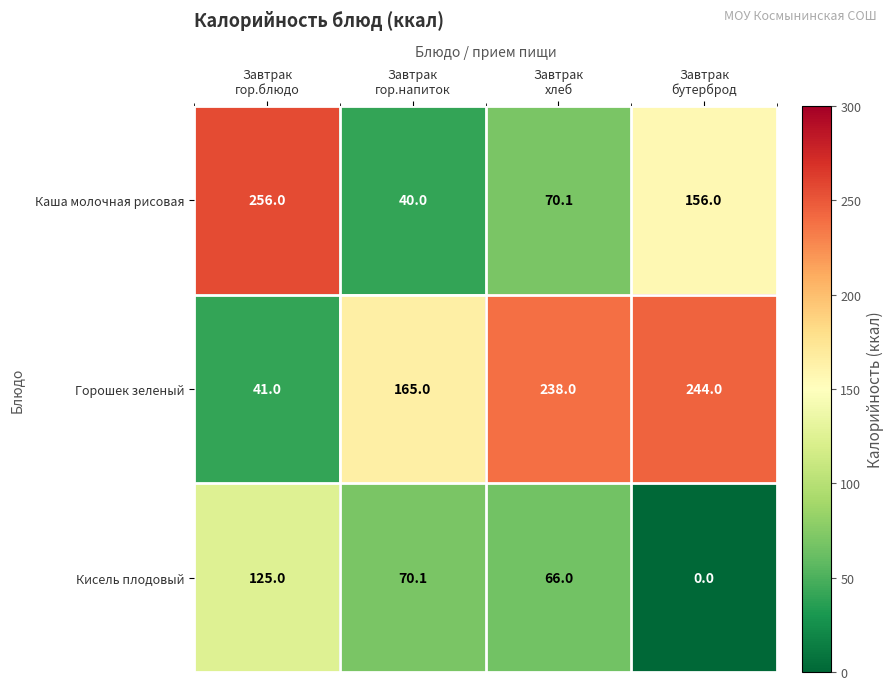

Reading right to left, extract all data points from this chart.

Каша молочная рисовая: 156.0	70.1	40.0	256.0
Горошек зеленый: 244.0	238.0	165.0	41.0
Кисель плодовый: 0.0	66.0	70.1	125.0